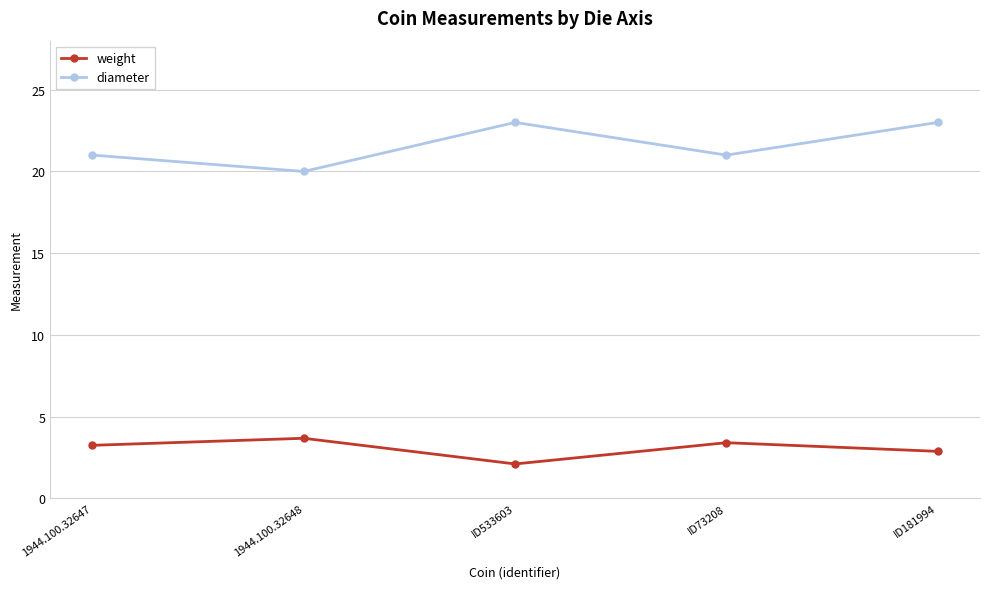

What is the difference between the highest and lowest values at ID533603?

20.9